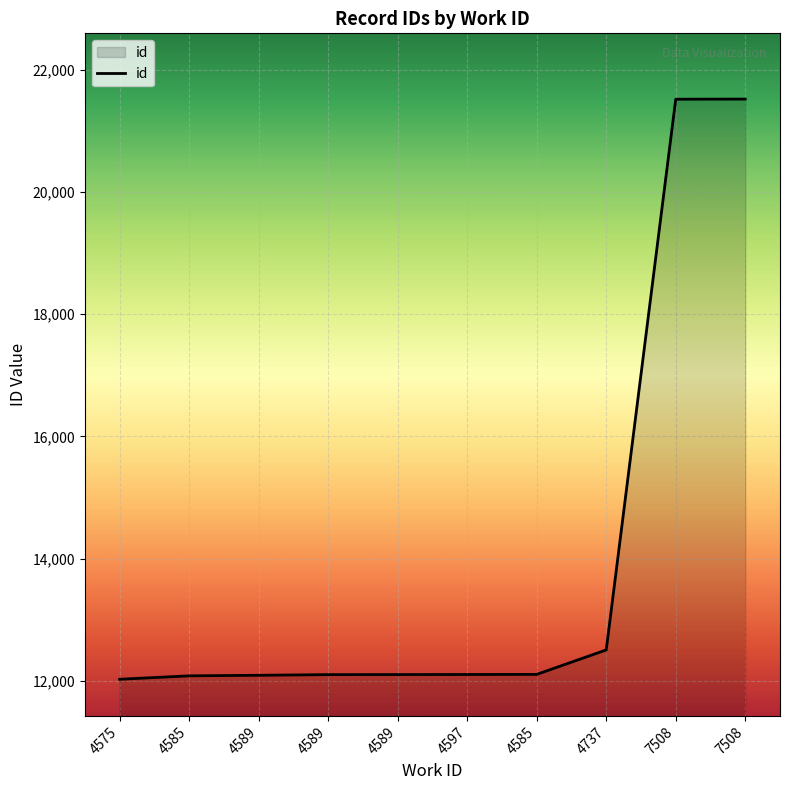

What is the greatest value displayed?

21521